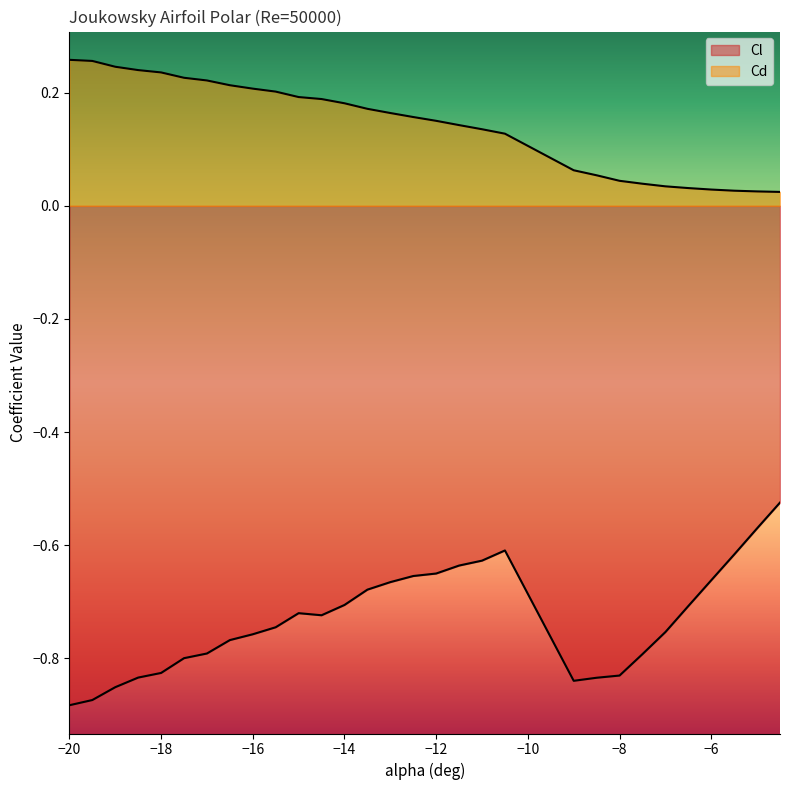

What is the total value across all series at -19?

-0.6